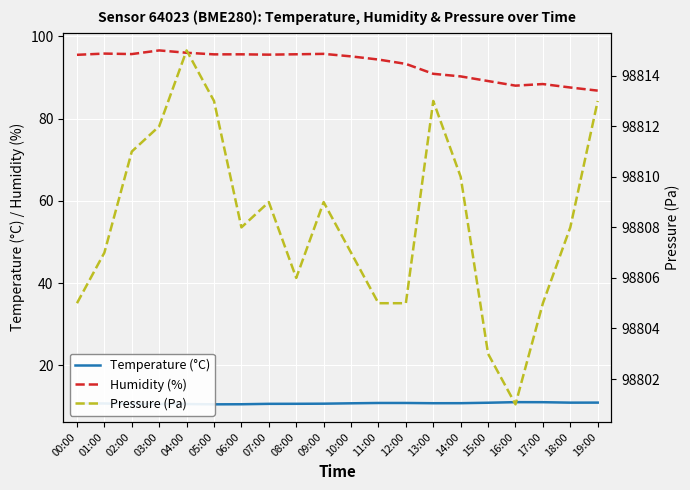

What is the spread (max minus min) of values at 14:00?

98799.2